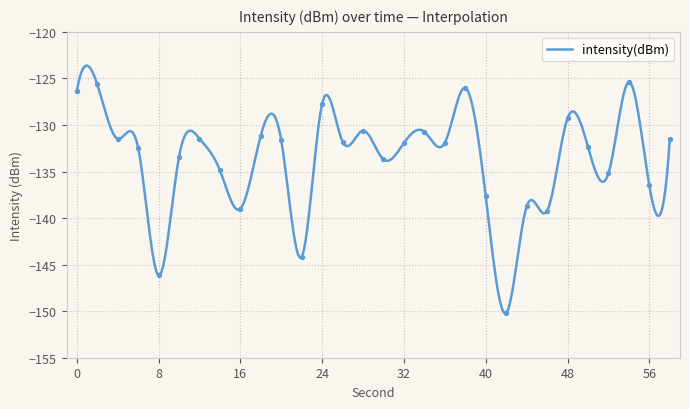

Which has a higher value, 26 or 4?

4